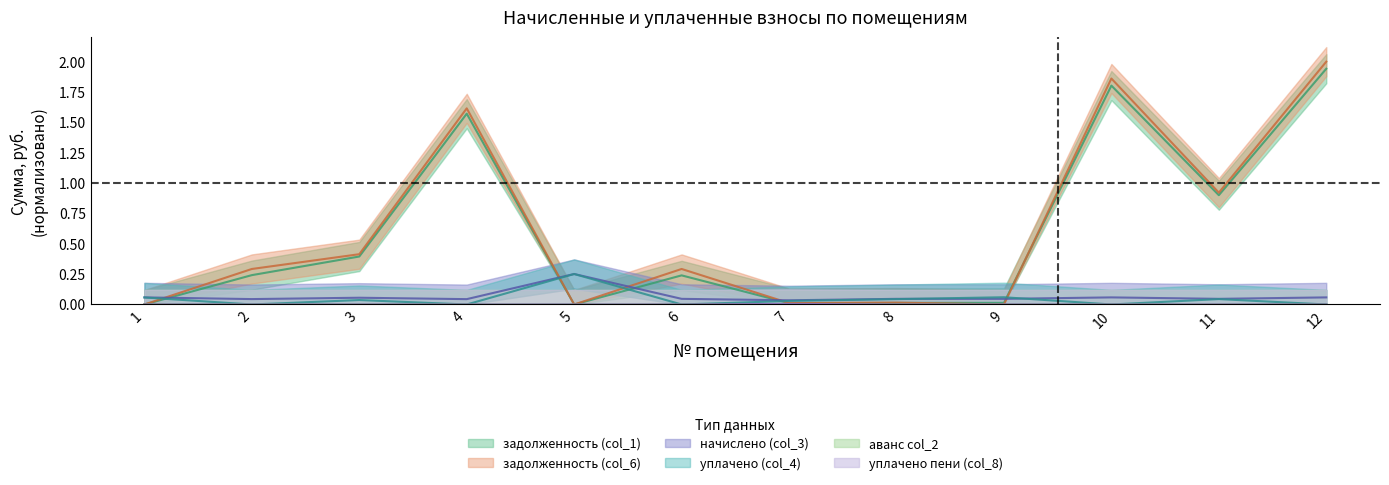

Is this an area chart (filled region under the line)?

No